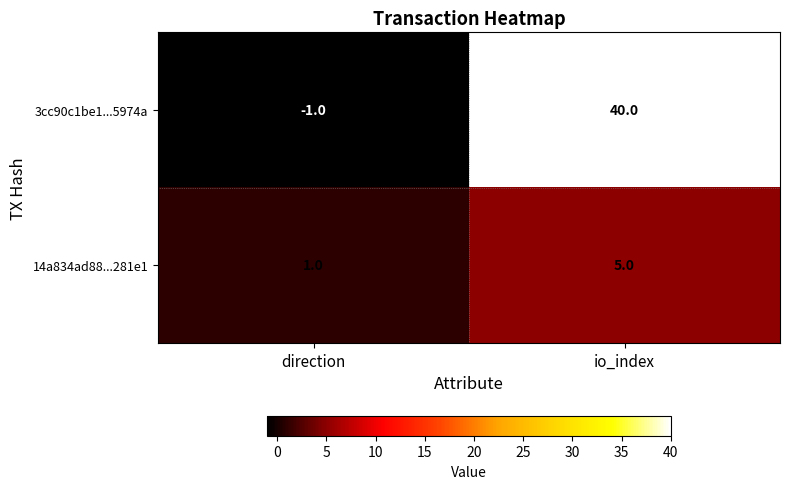

At which category does the chart reach its minimum across all series?

direction